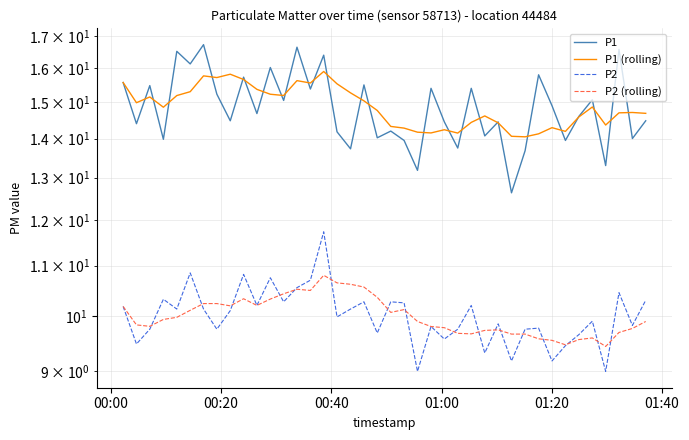

Reading right to left, extract all data points from this chart.

P1: 14.5	14.0	16.6	13.3	15.1	14.6	13.9	14.9	15.8	13.7	12.6	14.4	14.1	15.4	13.8	14.4	15.4	13.2	13.9	14.2	14.0	15.5	13.7	14.2	16.4	15.4	16.6	15.1	16.0	14.7	15.7	14.5	15.2	16.7	16.1	16.5	14.0	15.5	14.4	15.6
P1 (rolling): 14.7	14.7	14.7	14.4	14.9	14.6	14.2	14.3	14.1	14.0	14.1	14.4	14.6	14.4	14.1	14.2	14.2	14.2	14.3	14.3	14.8	15.0	15.3	15.5	15.9	15.6	15.6	15.2	15.2	15.4	15.7	15.8	15.7	15.8	15.3	15.2	14.9	15.2	15.0	15.6
P2: 10.3	9.8	10.4	9.0	9.9	9.7	9.4	9.2	9.8	9.8	9.2	9.8	9.3	10.2	9.8	9.6	9.8	9.0	10.2	10.3	9.7	10.3	10.1	10.0	11.7	10.7	10.6	10.3	10.8	10.2	10.8	10.1	9.8	10.1	10.8	10.1	10.3	9.8	9.5	10.2
P2 (rolling): 9.9	9.8	9.7	9.4	9.6	9.6	9.5	9.5	9.6	9.7	9.7	9.7	9.7	9.7	9.7	9.8	9.8	9.9	10.1	10.1	10.4	10.6	10.6	10.6	10.8	10.5	10.5	10.4	10.3	10.2	10.3	10.2	10.2	10.2	10.1	10.0	9.9	9.8	9.8	10.2